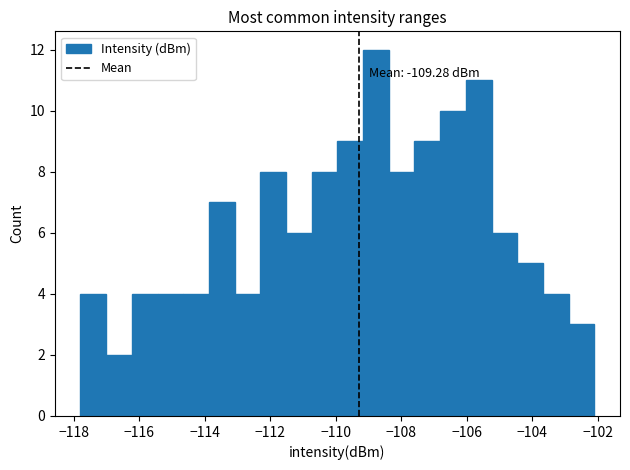

Read against the x-axis, roughly where is the centre of the tallest bar?

-108.8